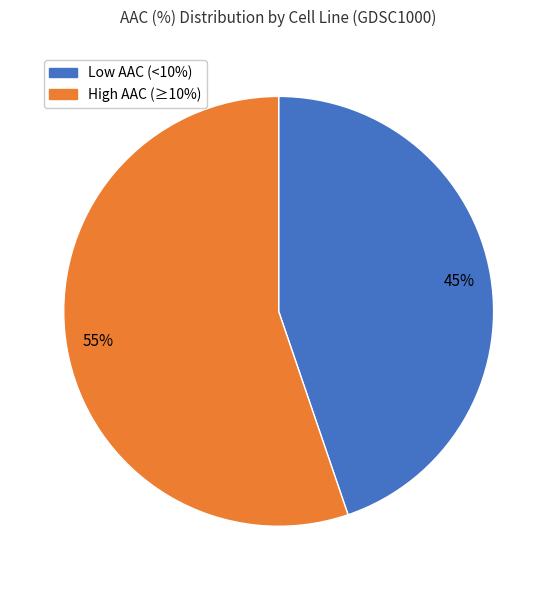

To the nearest percent, what is the difference between the largest and smallest slice percentages?

10%